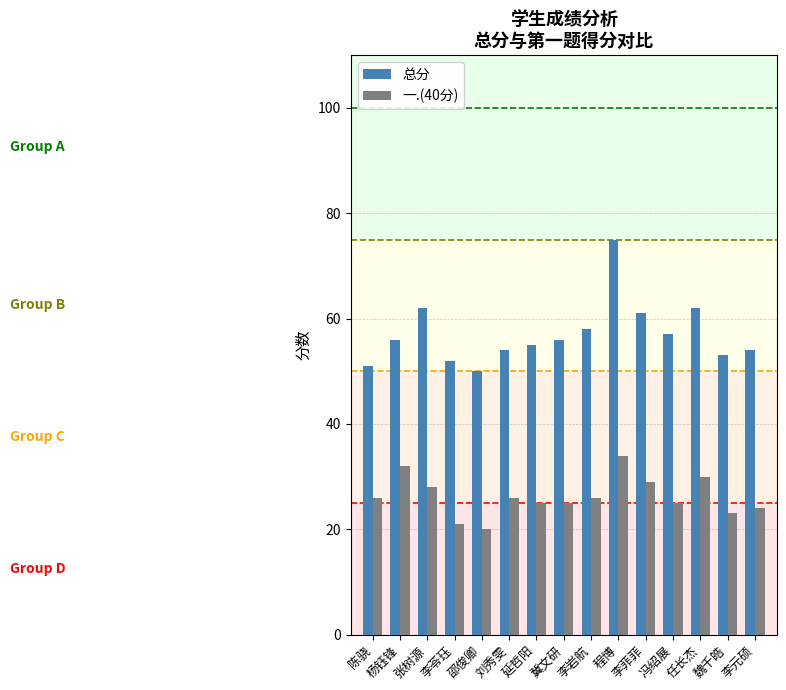

Rank the series by their average value, from highest to lowest.

总分, 一.(40分)